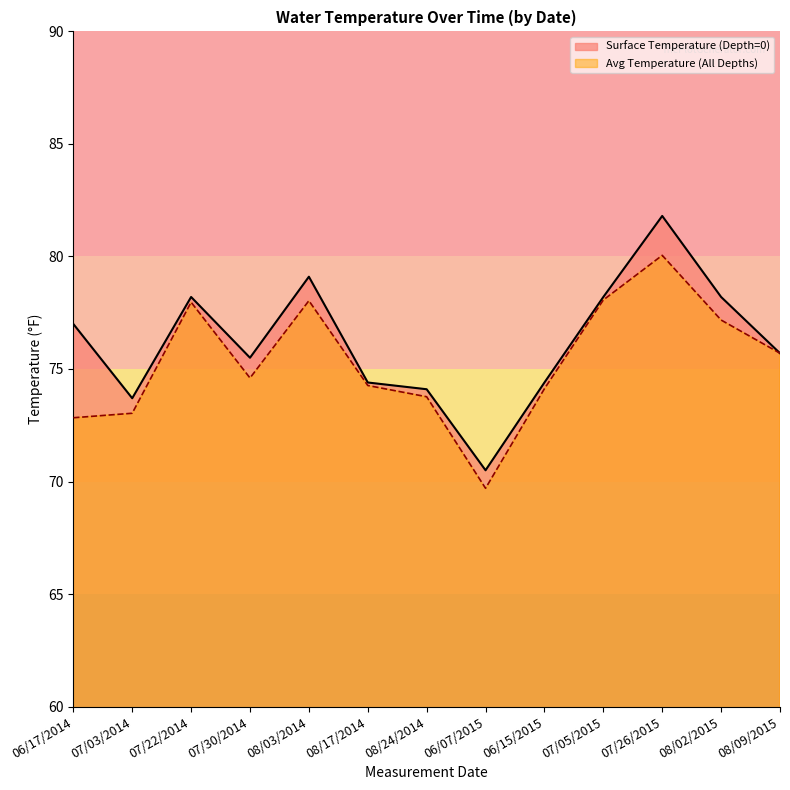

Does the chart display data point markers on the line(s)?

No